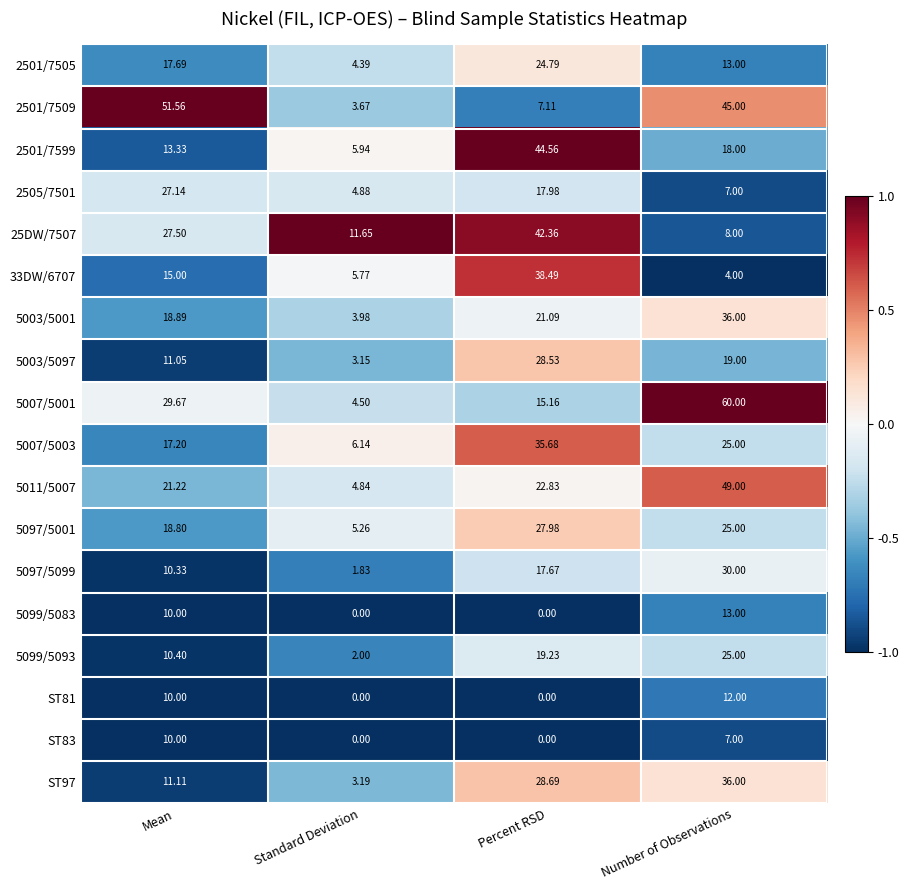

At which label is 2505/7501 closest to 16?

Percent RSD